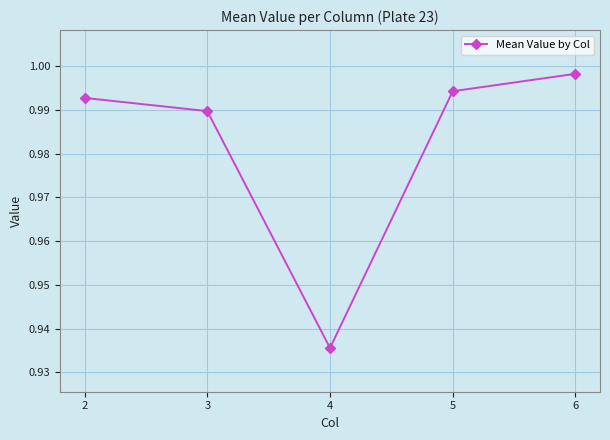

The chart shows a value of 0.2 at 4. True or false?

False